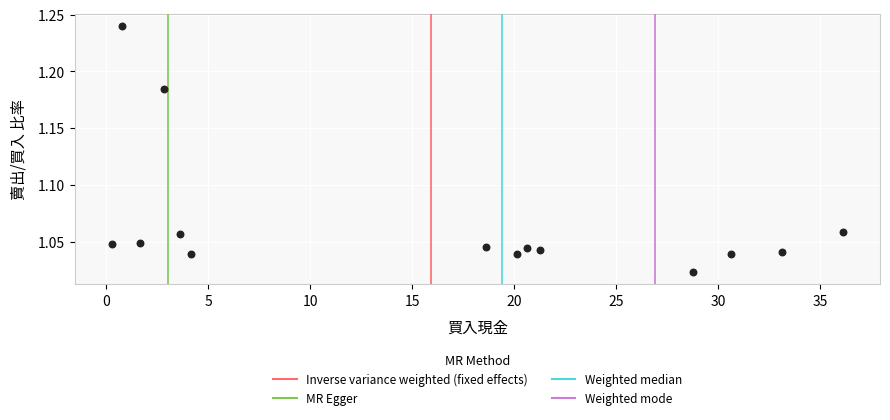

What is the range of X values (max minus min)?

35.9